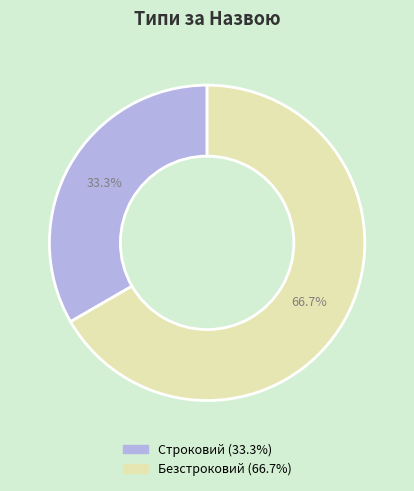

What percentage is the Строковий slice, to the nearest percent?

33%